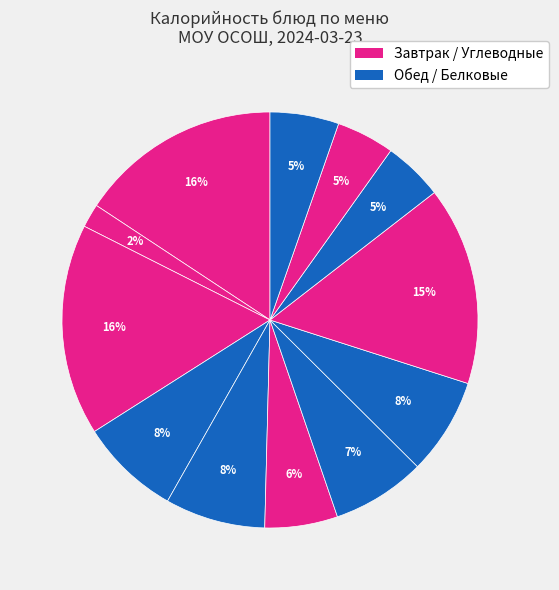

To the nearest percent, what is the average slice percentage?

8%